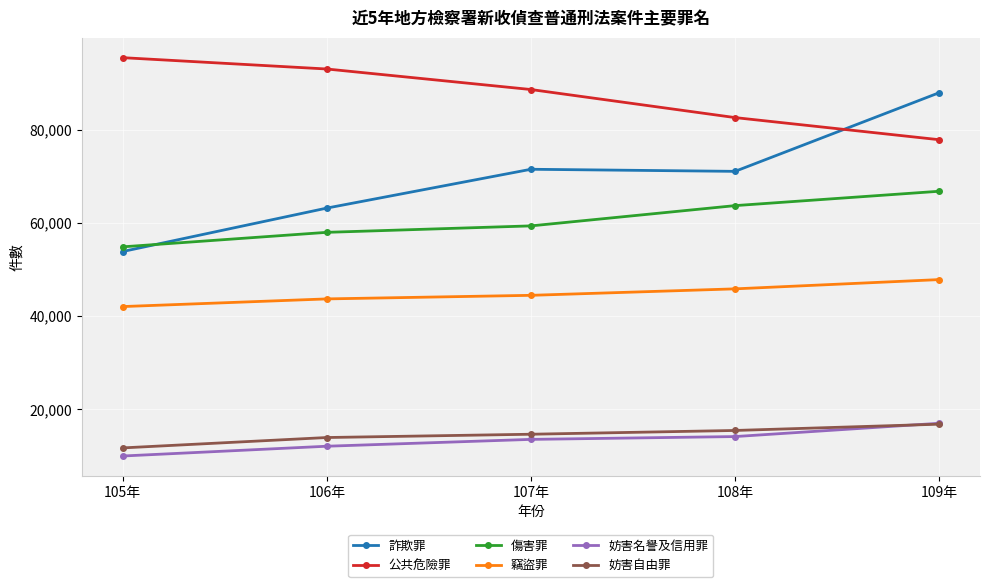

Which series has the widest spread of values?

詐欺罪